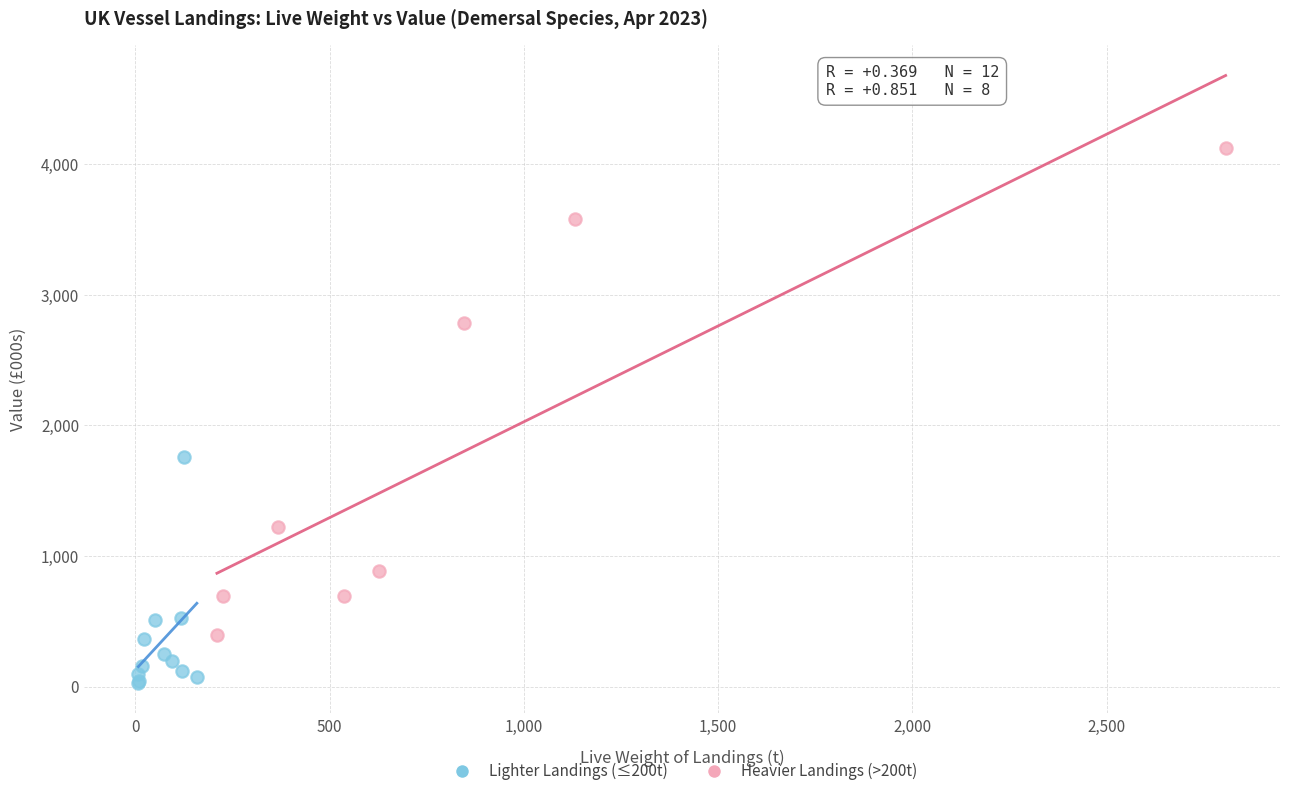

Which series contains the highest Y value?

Heavier Landings (>200t)